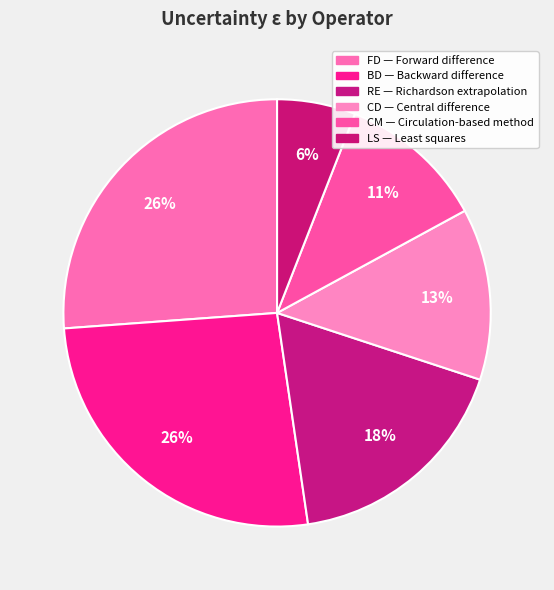

How many slices are in this pie chart?

6